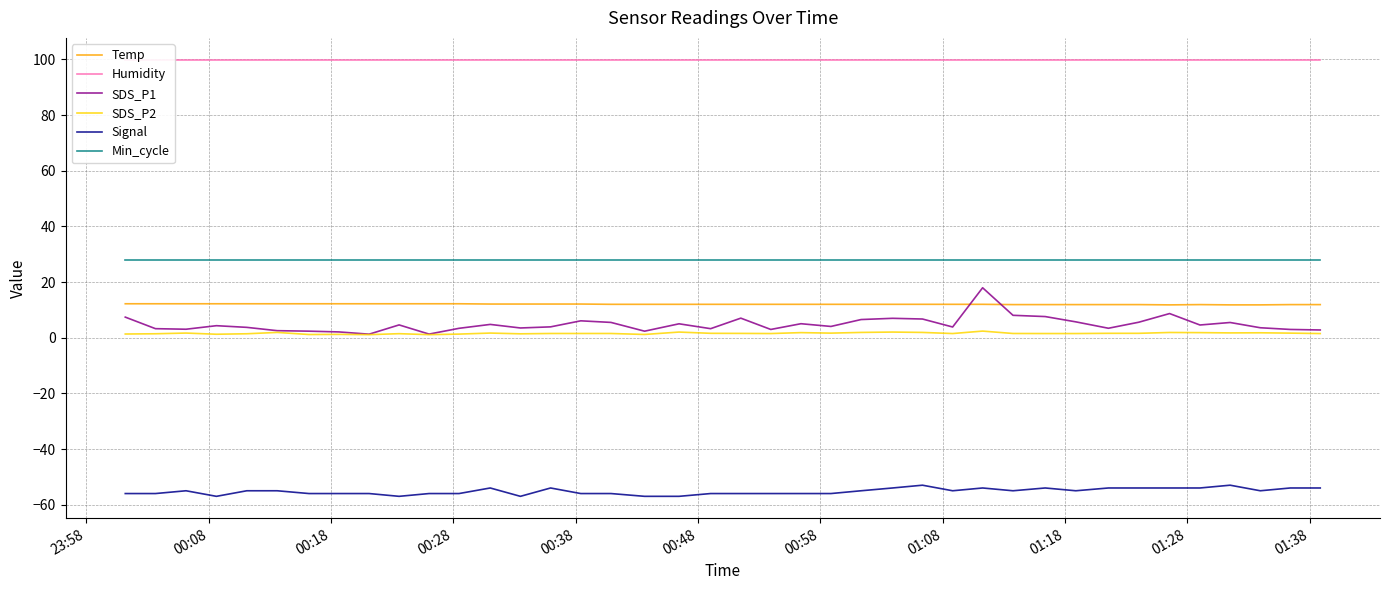

True or false: Min_cycle and Humidity intersect in this chart.

False